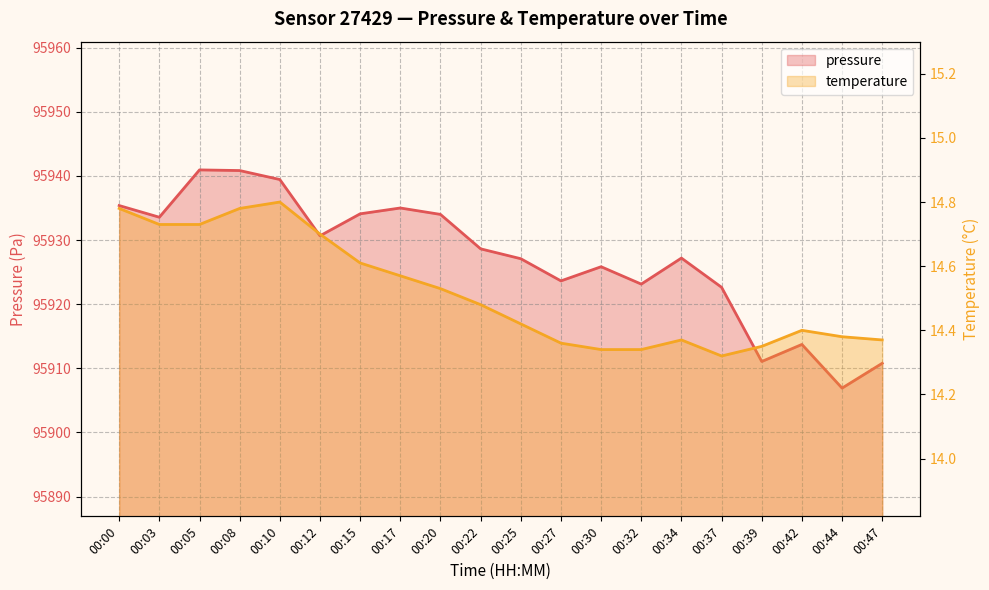

Count the temperature values in the range 14 to 15.

20